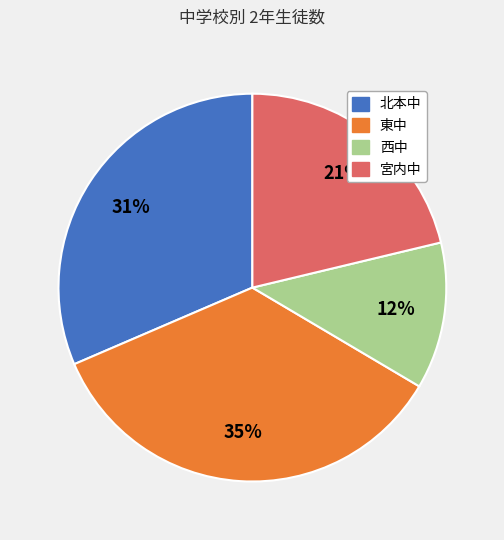

Rank the categories by value from lowest to highest.

西中, 宮内中, 北本中, 東中